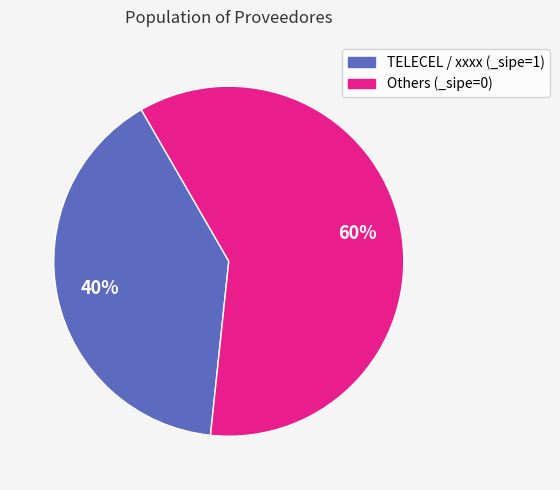

To the nearest percent, what is the average slice percentage?

50%